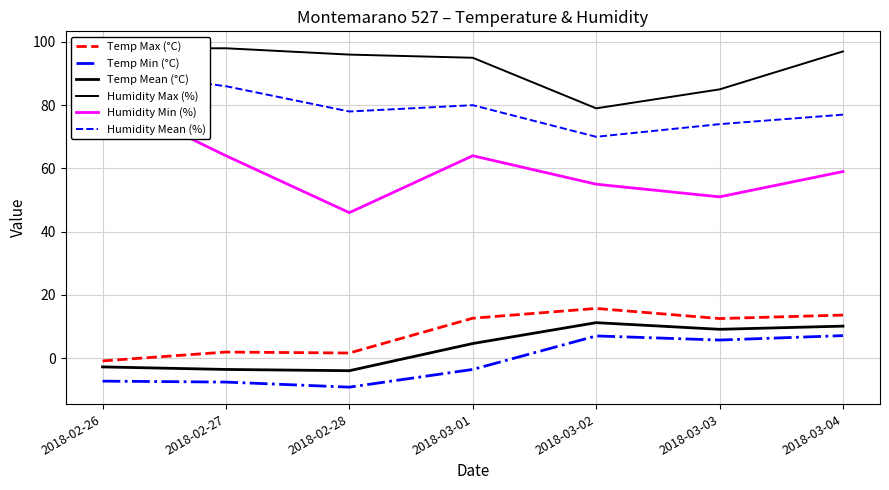

What position from the left is 2018-03-04?

7